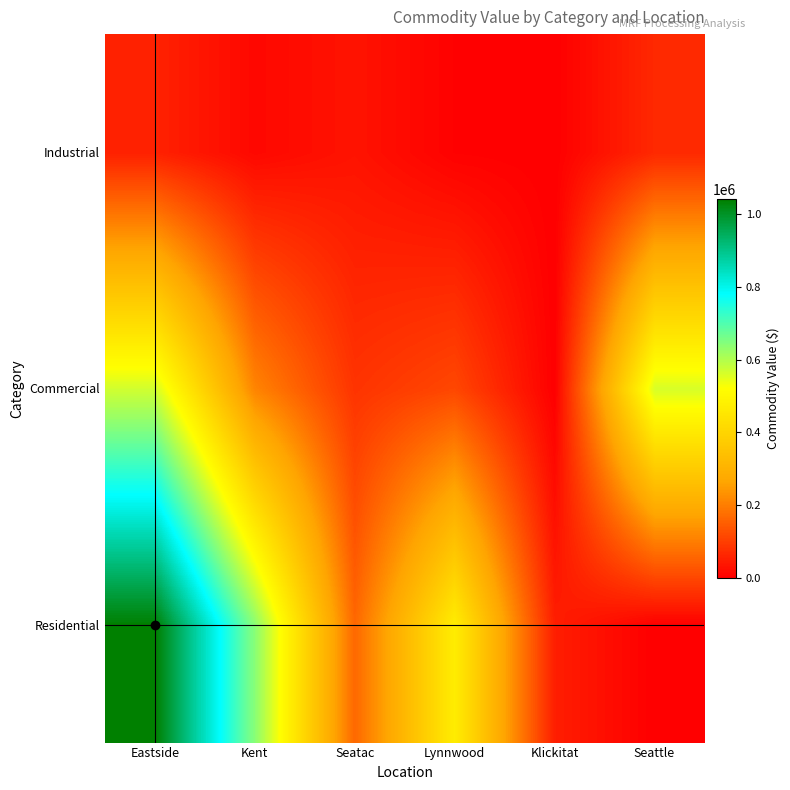

How many categories are shown in the chart?

6